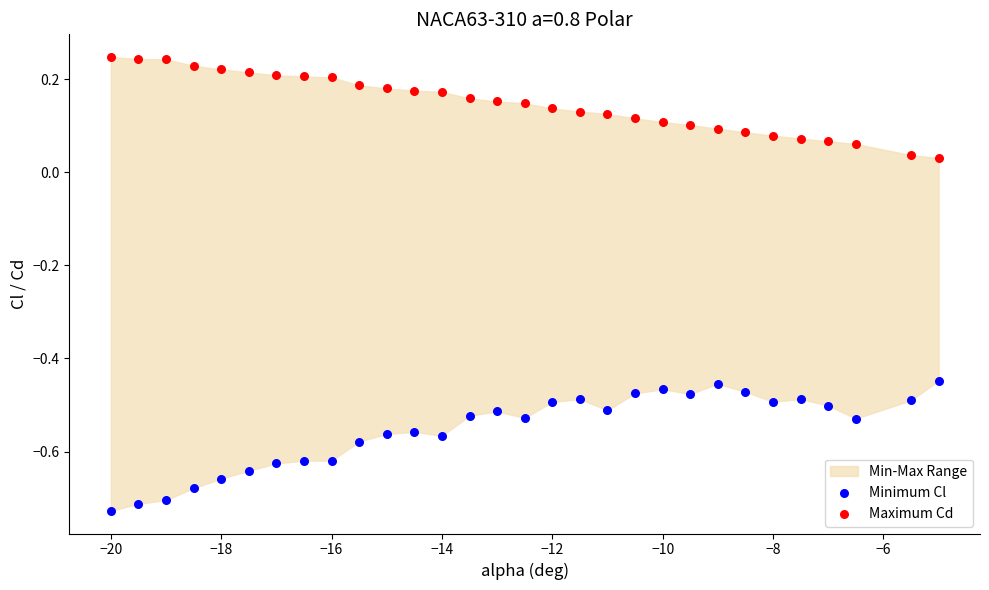

Across all data points, what is the range of X values (max minus min)?

15.0